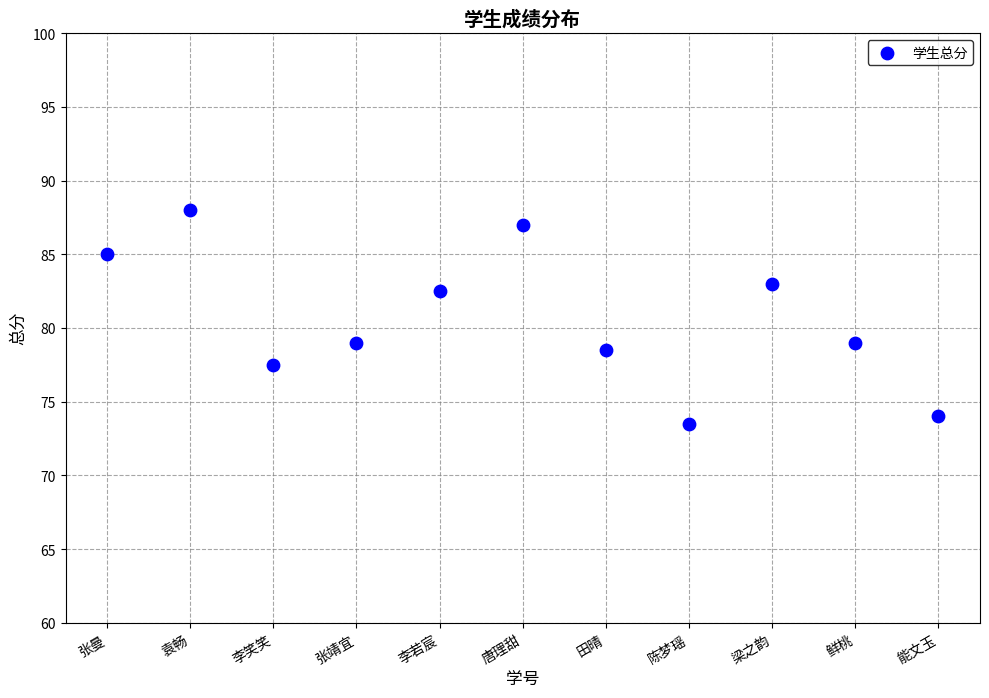

What is the range of Y values (max minus min)?

14.5